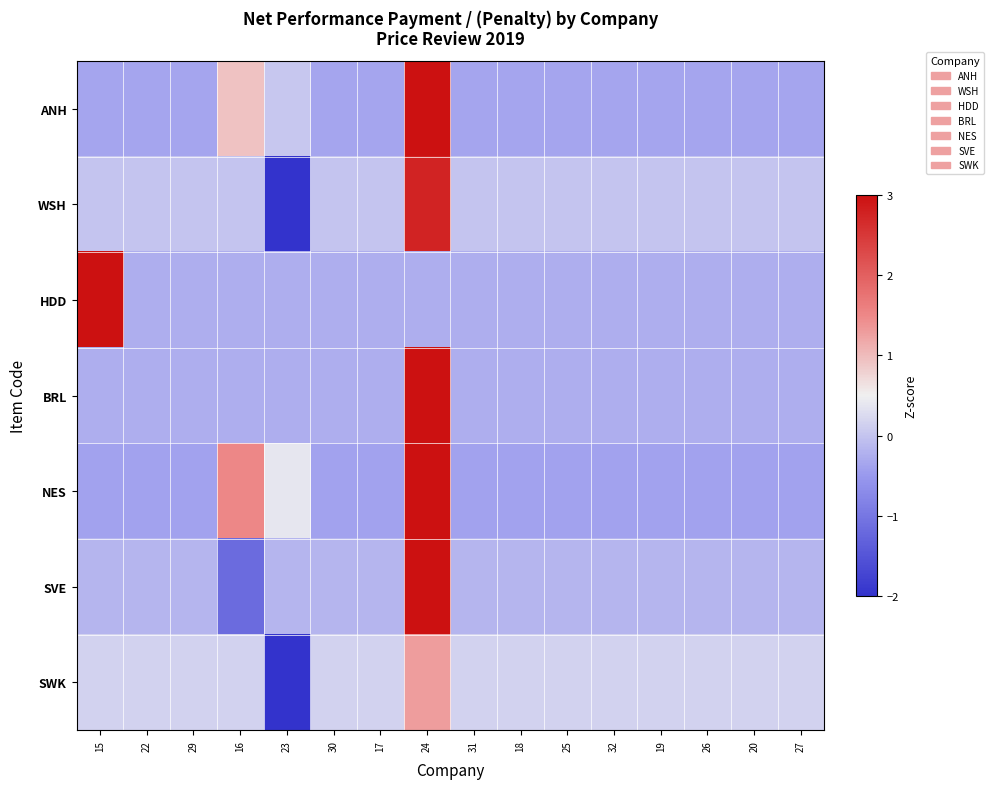

What is the smallest value displayed?

-3.6